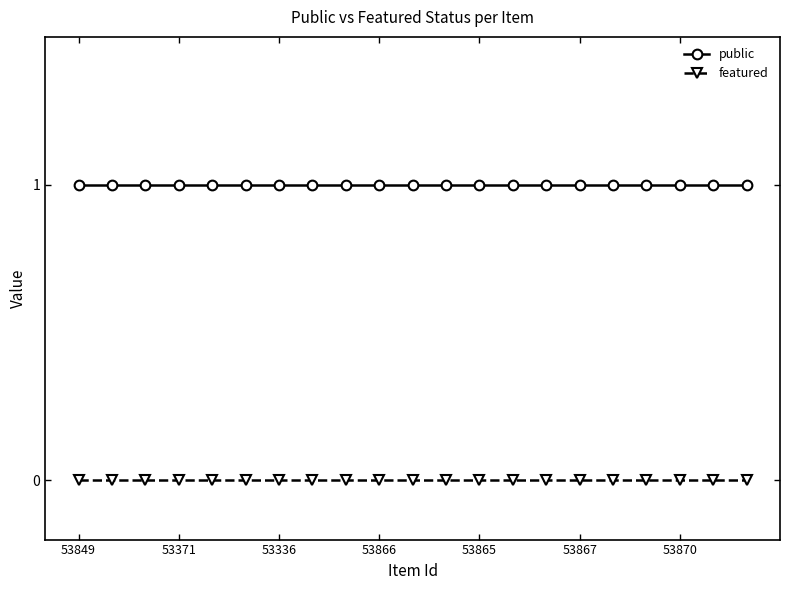

Rank the series by their maximum value, from lowest to highest.

featured, public